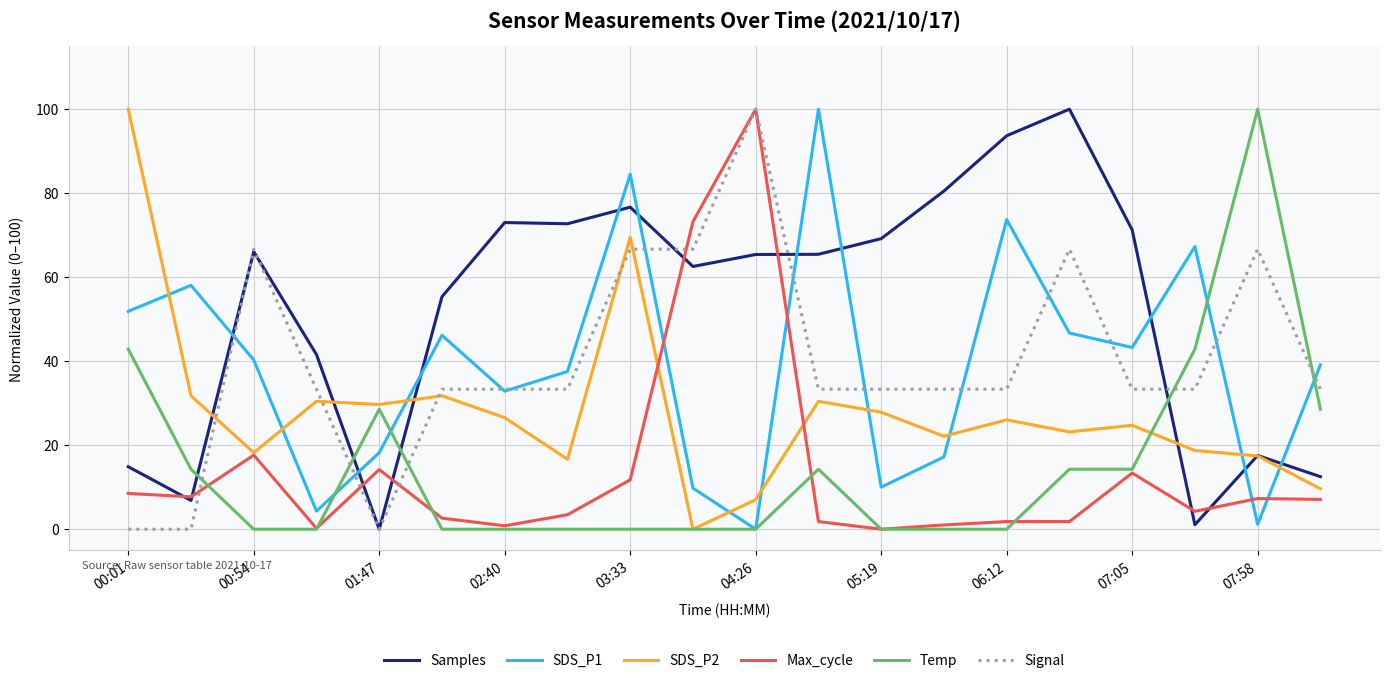

What is the maximum value shown in the chart?

100.0